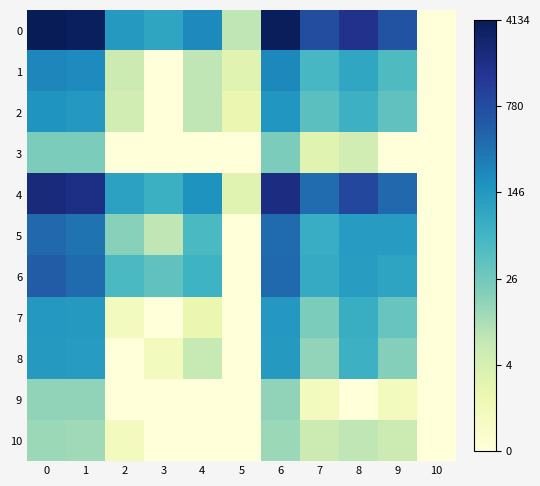

Reading left to right, list all the values displayed in this chart.

0: 0=8.3	1=8.2	2=5.0	3=4.6	4=5.3	5=2.2	6=8.3	7=6.6	8=7.4	9=6.5	10=0.0
1: 0=5.4	1=5.3	2=1.9	3=0.0	4=2.2	5=1.4	6=5.4	7=4.1	8=4.6	9=3.9	10=0.0
2: 0=5.1	1=5.0	2=1.8	3=0.0	4=2.2	5=1.1	6=5.1	7=3.7	8=4.3	9=3.6	10=0.0
3: 0=3.2	1=3.2	2=0.0	3=0.0	4=0.0	5=0.0	6=3.2	7=1.4	8=1.8	9=0.0	10=0.0
4: 0=7.7	1=7.5	2=4.7	3=4.3	4=5.1	5=1.4	6=7.6	7=5.9	8=6.8	9=6.0	10=0.0
5: 0=6.0	1=5.8	2=3.0	3=2.2	4=4.0	5=0.0	6=6.0	7=4.4	8=4.9	9=4.9	10=0.0
6: 0=6.3	1=6.0	2=4.0	3=3.6	4=4.2	5=0.0	6=6.0	7=4.5	8=4.9	9=4.7	10=0.0
7: 0=5.0	1=5.0	2=0.7	3=0.0	4=1.1	5=0.0	6=5.0	7=3.2	8=4.4	9=3.5	10=0.0
8: 0=5.0	1=4.9	2=0.0	3=0.7	4=2.1	5=0.0	6=4.9	7=2.8	8=4.3	9=3.0	10=0.0
9: 0=2.9	1=2.9	2=0.0	3=0.0	4=0.0	5=0.0	6=2.9	7=0.7	8=0.0	9=0.7	10=0.0
10: 0=2.7	1=2.6	2=0.7	3=0.0	4=0.0	5=0.0	6=2.7	7=1.9	8=2.2	9=1.9	10=0.0